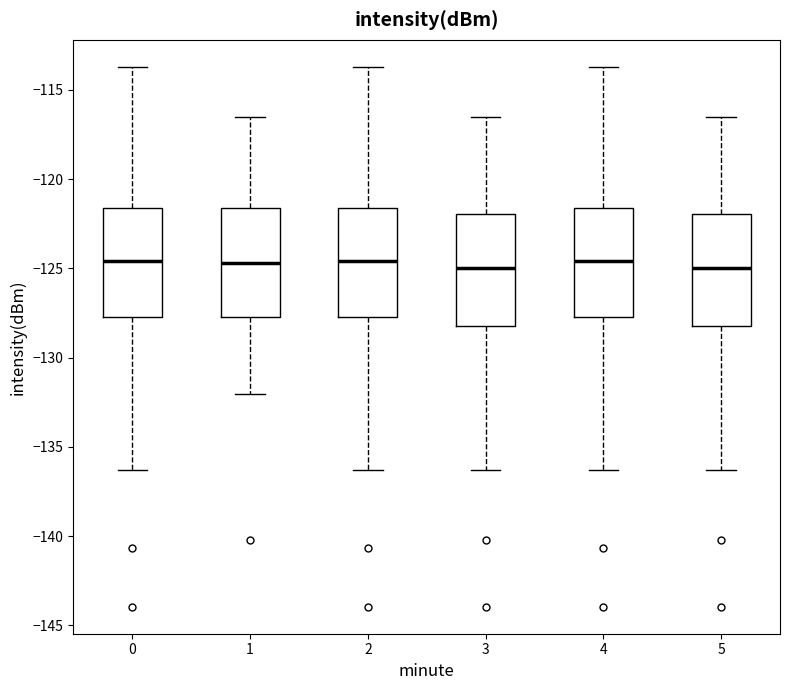

Reading left to right, read every box against the y-axis: the position of its median line, the range the box covers, and the ends of its whiskers. The values are not printed on the chart, so give them approximately, as read against the axis.

0: median -124.5, box -127.5 to -121.5, whiskers -136.5 to -113.5
1: median -124.5, box -127.5 to -121.5, whiskers -132.0 to -116.5
2: median -124.5, box -127.5 to -121.5, whiskers -136.5 to -113.5
3: median -125.0, box -128.0 to -122.0, whiskers -136.5 to -116.5
4: median -124.5, box -127.5 to -121.5, whiskers -136.5 to -113.5
5: median -125.0, box -128.0 to -122.0, whiskers -136.5 to -116.5